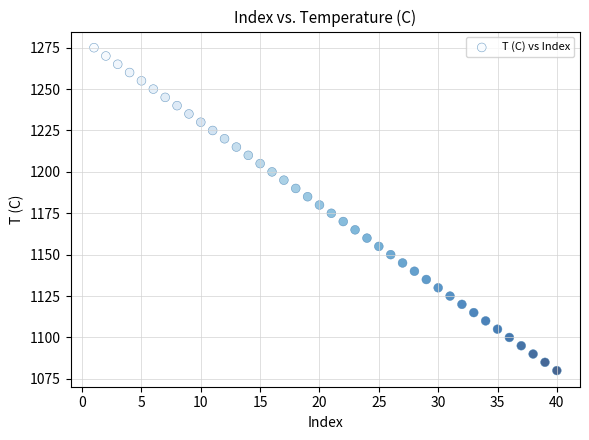

What is the range of X values (max minus min)?

39